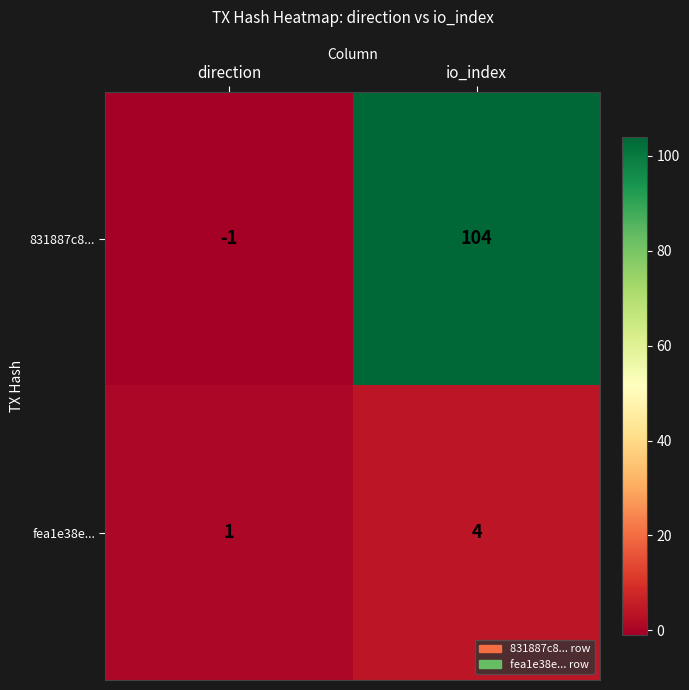

Which series has the largest total across all categories?

831887c8...